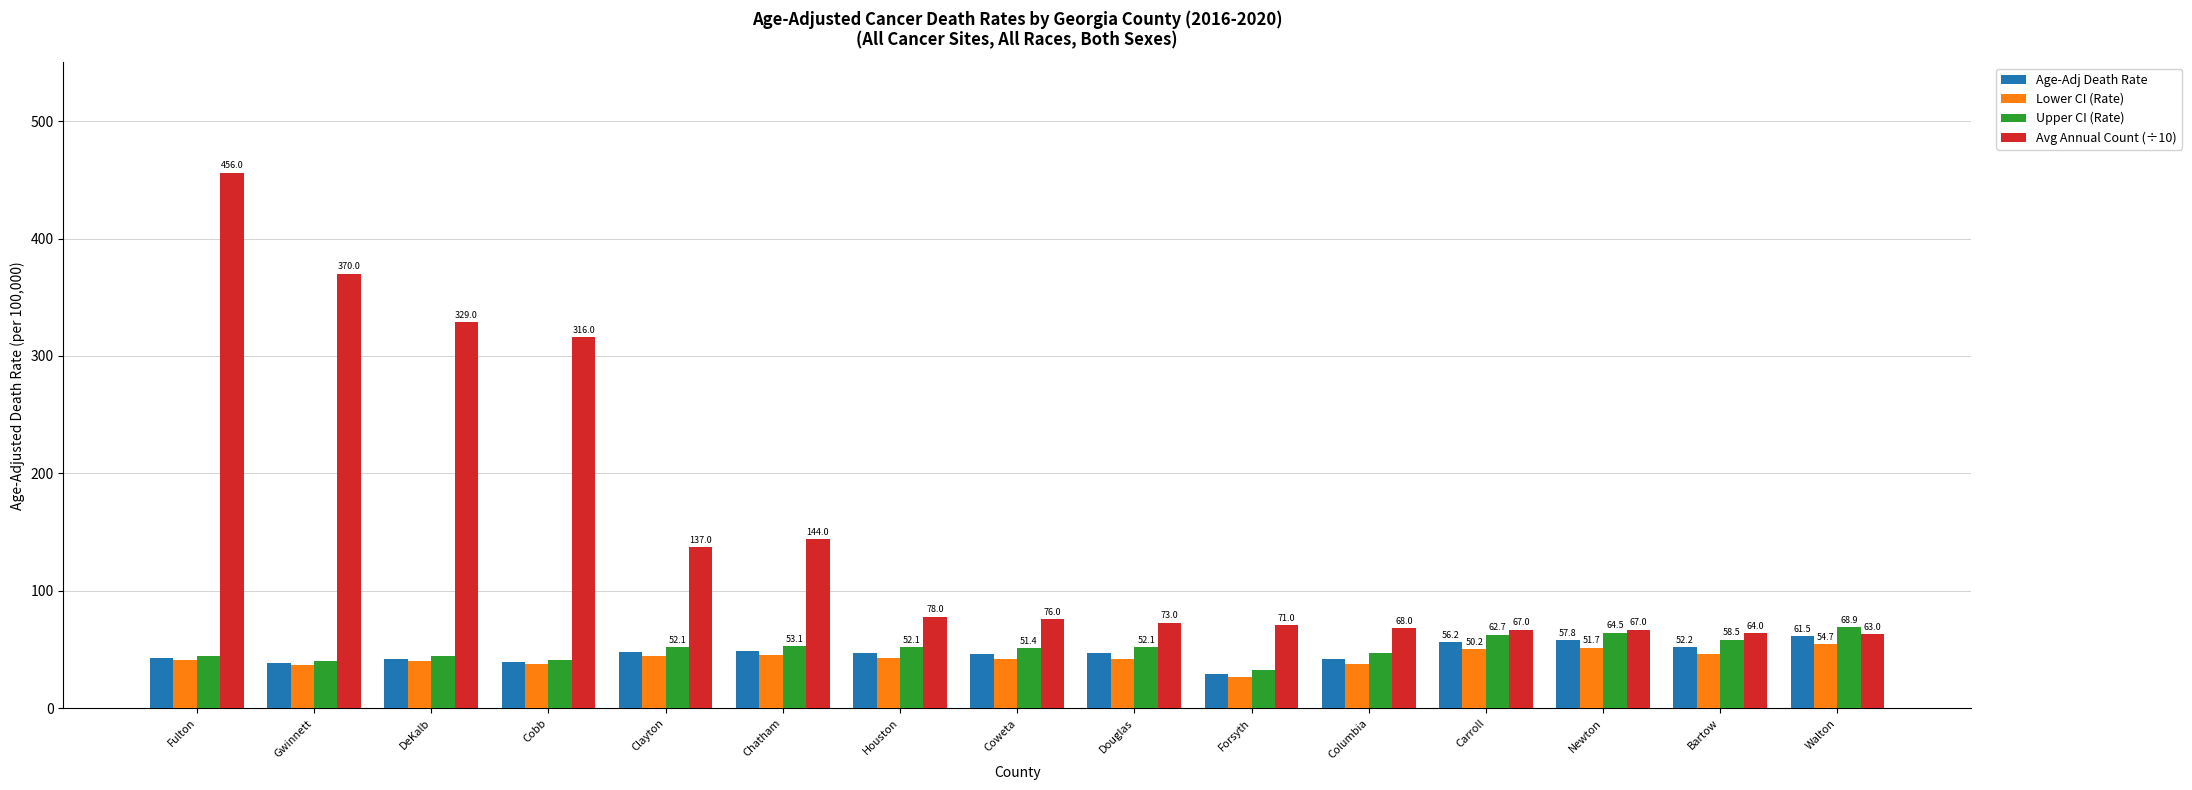

What is the spread (max minus min) of values at Newton?

15.3